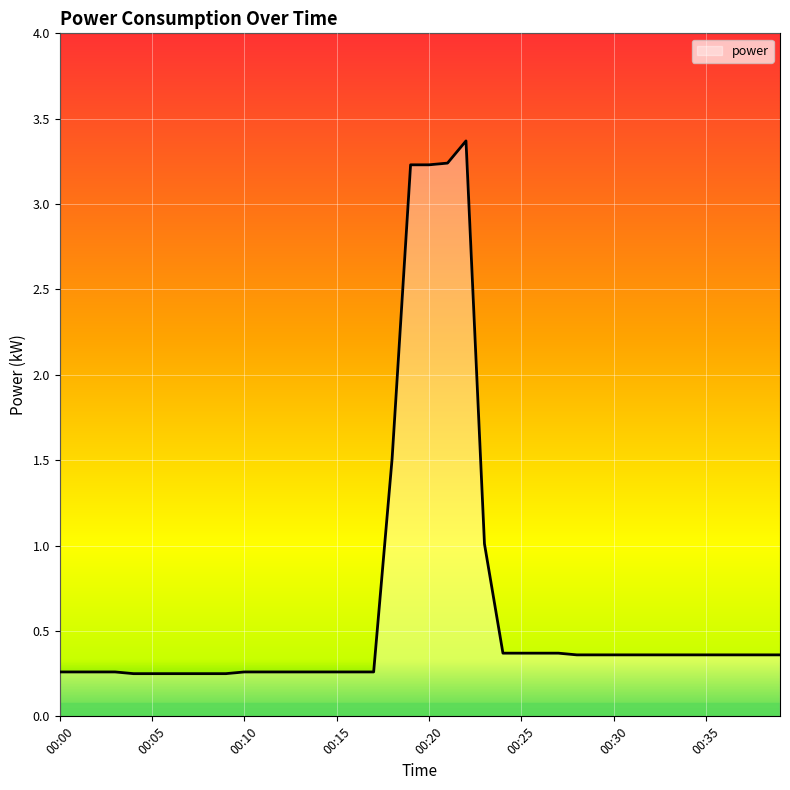

What is the maximum value shown in the chart?

3.4